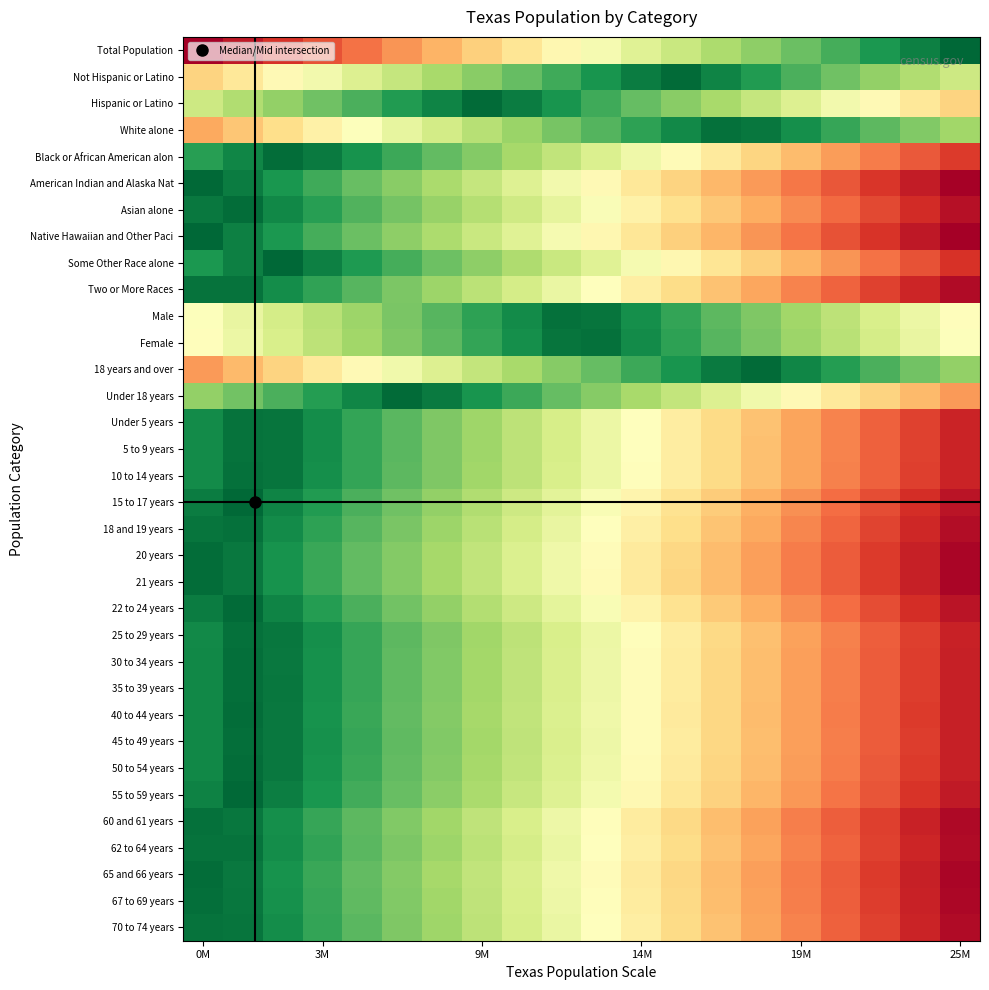

Which series has the largest range (max minus min)?

Total Population